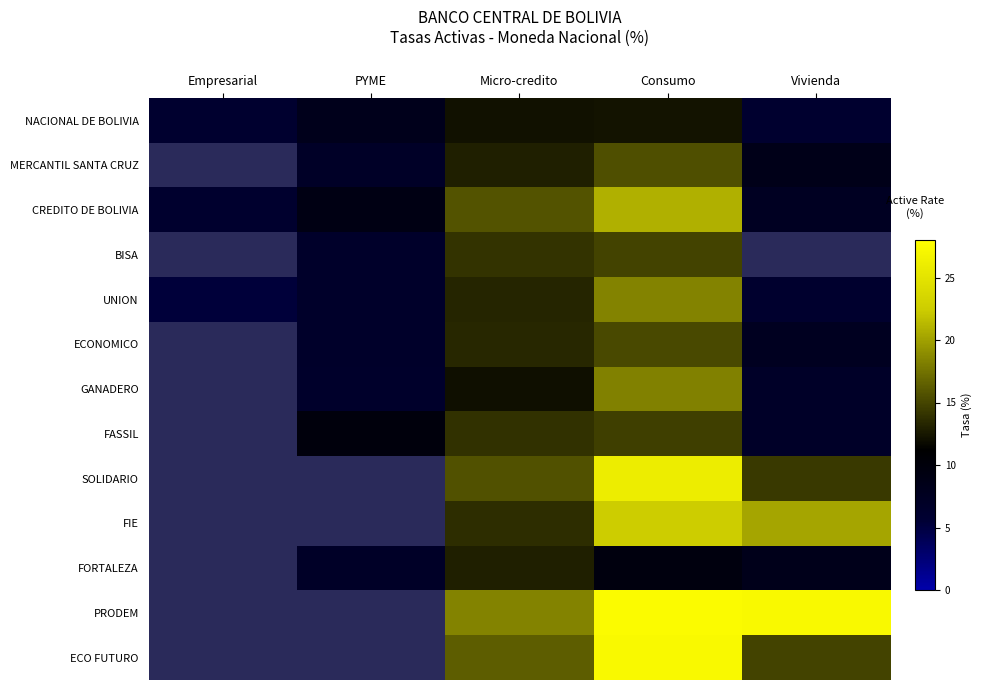

What is the sum of the ECONOMICO values at Micro-credito and Consumo?

28.7